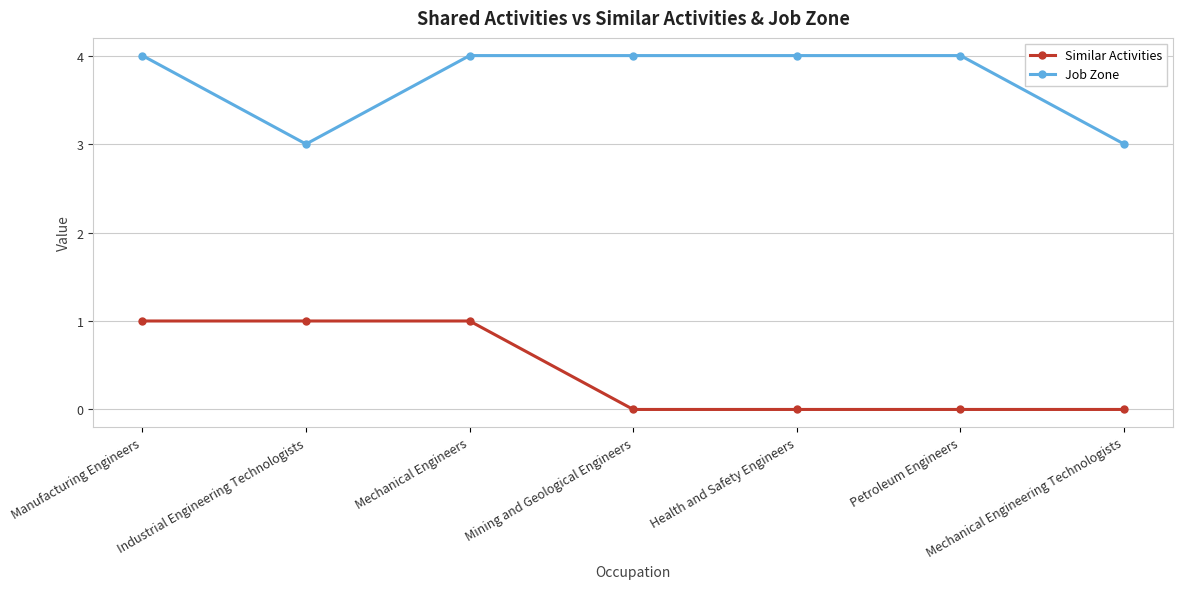

What position from the right is Industrial Engineering Technologists?

6